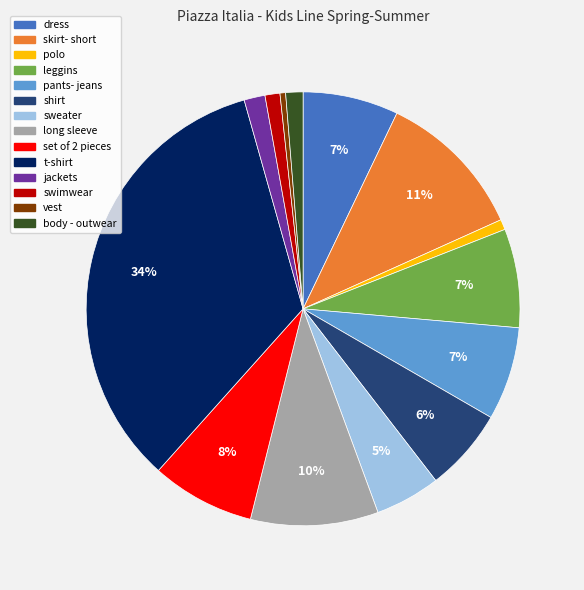

Does any single category account for the majority?

No